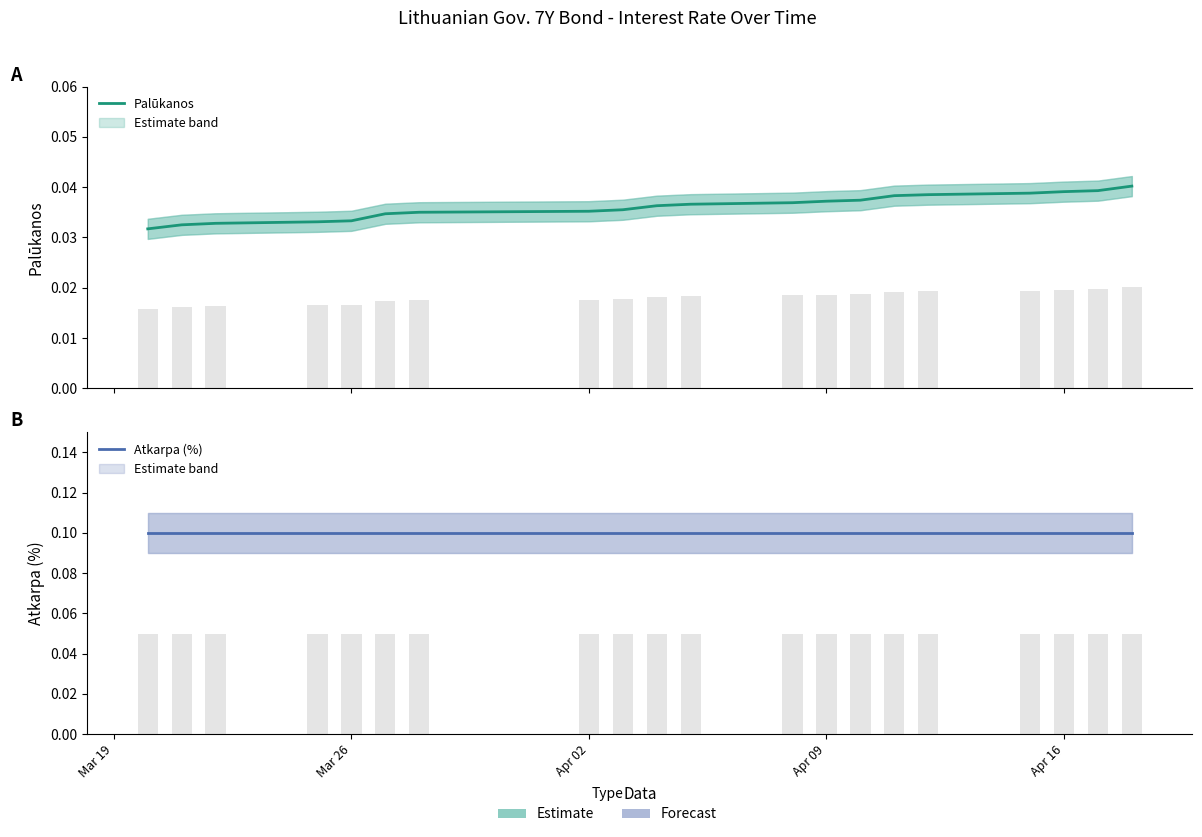

How many bars are there in total?

40